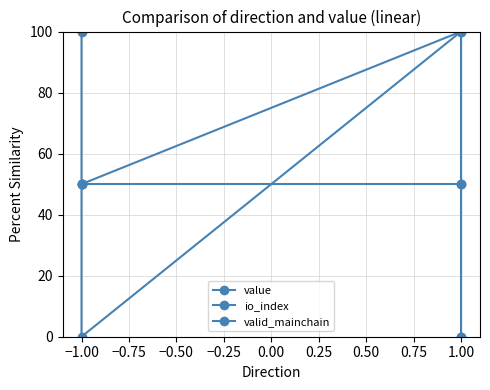

At which category does the chart reach its minimum across all series?

−1.00